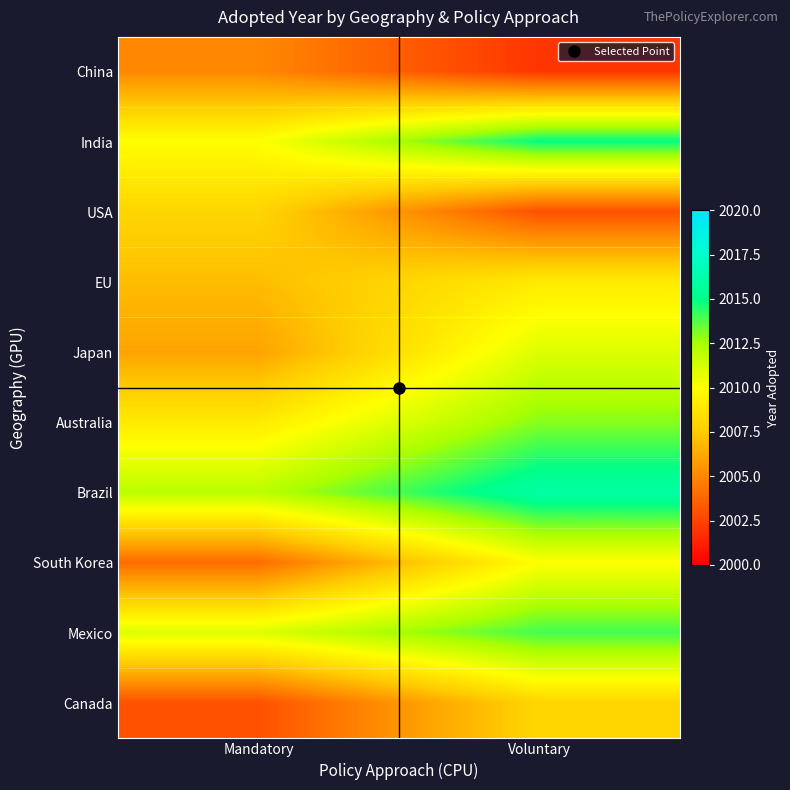

Count the number of categories in the chart.

2